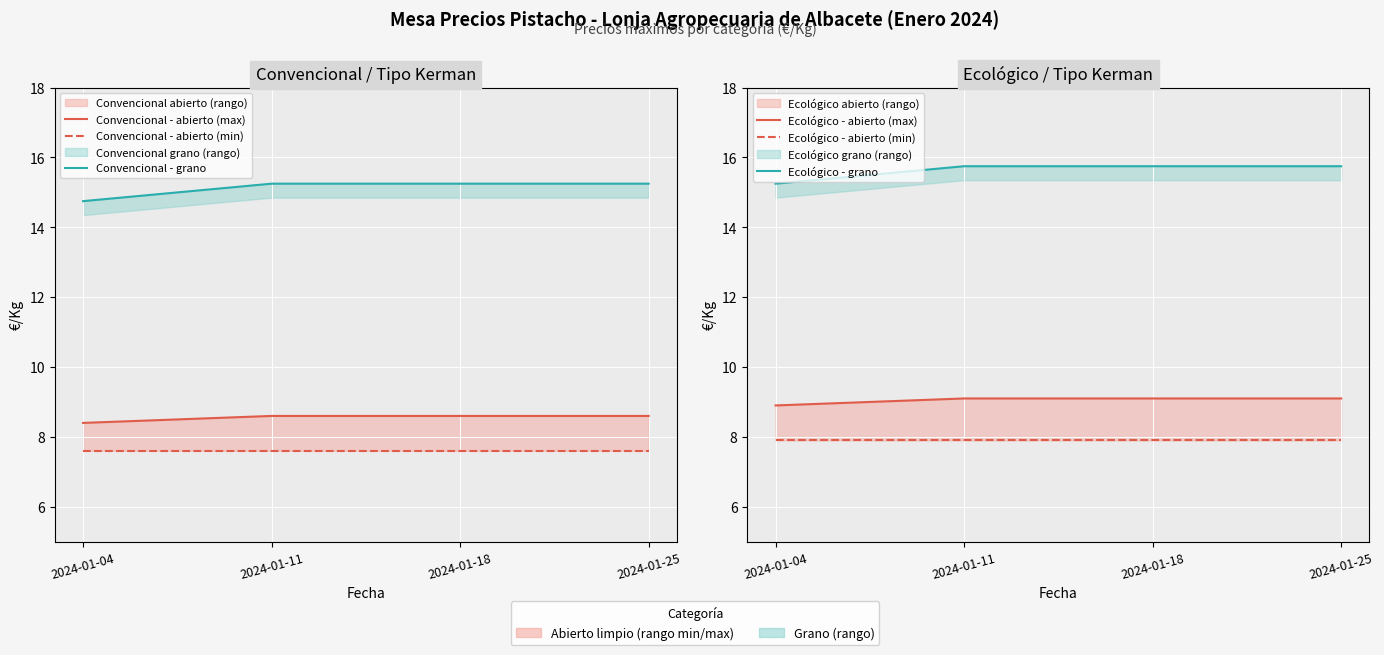

True or false: Ecológico - abierto (min) has a value of 3.9 at 2024-01-04.

False